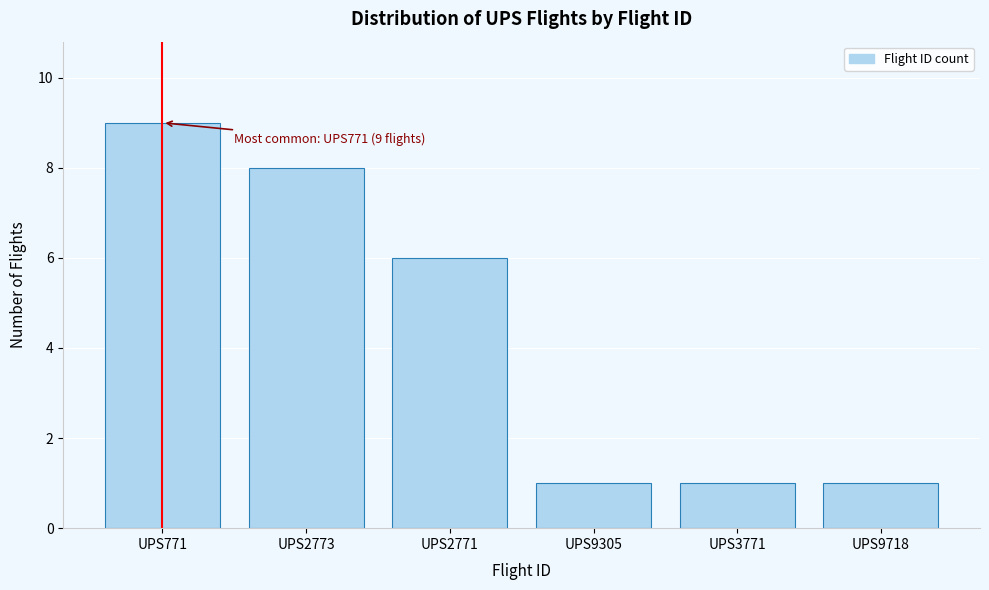

Reading left to right, transcribe all the data shown in this chart.

9	8	6	1	1	1